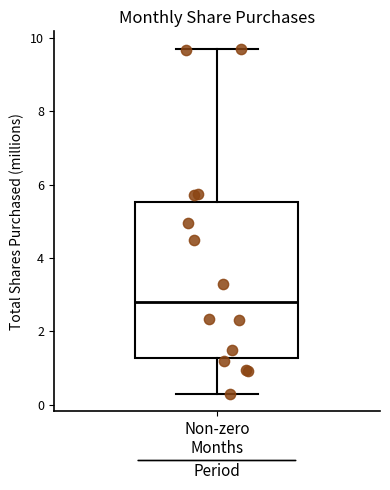

Where does the lower whisker of the box for Non-zero Months end on the y-axis? The values are not printed on the chart, so give them approximately, as read against the axis.

0.2